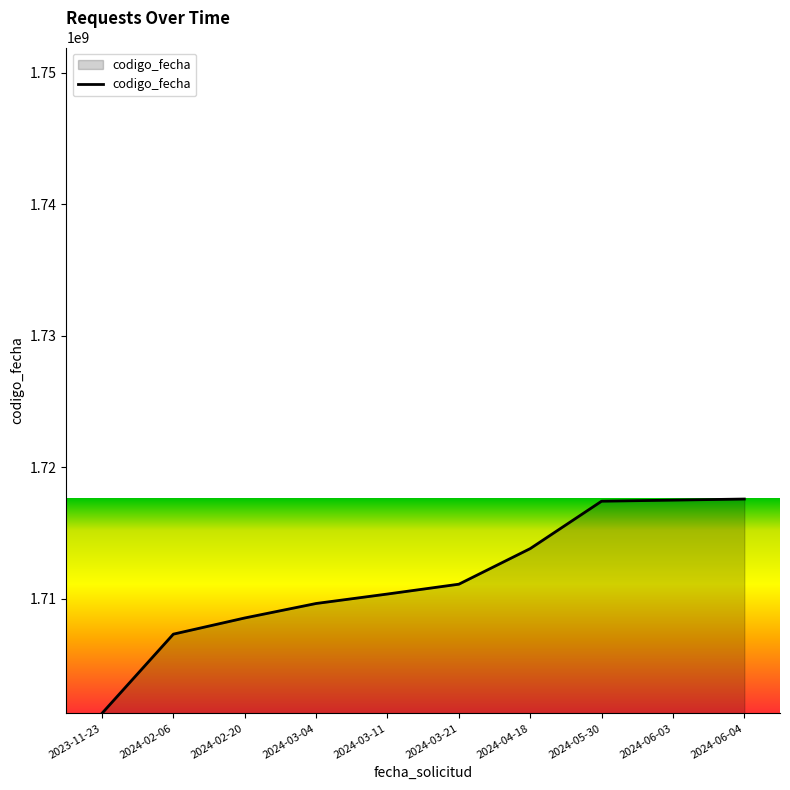

Which category has the lowest value across all series?

2023-11-23